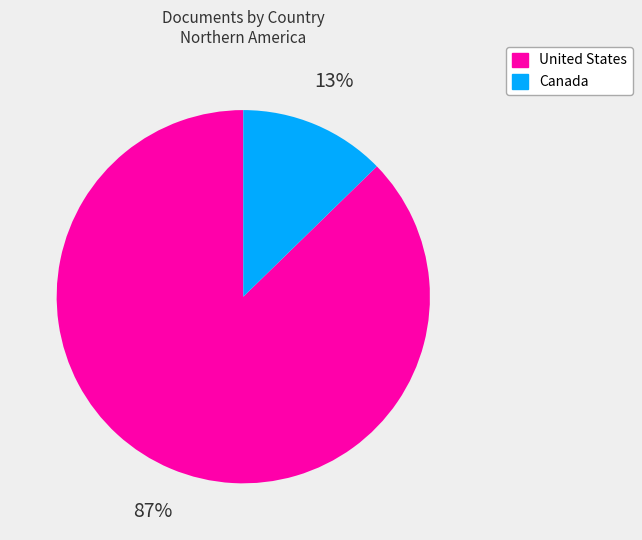

To the nearest percent, what portion does United States represent?

87%